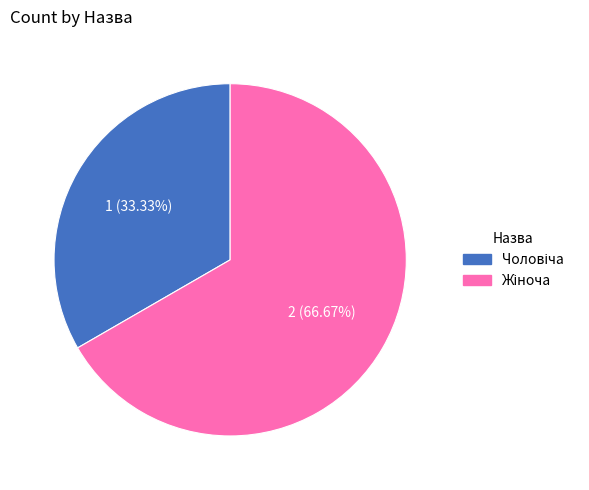

Is there a majority slice in this chart?

Yes